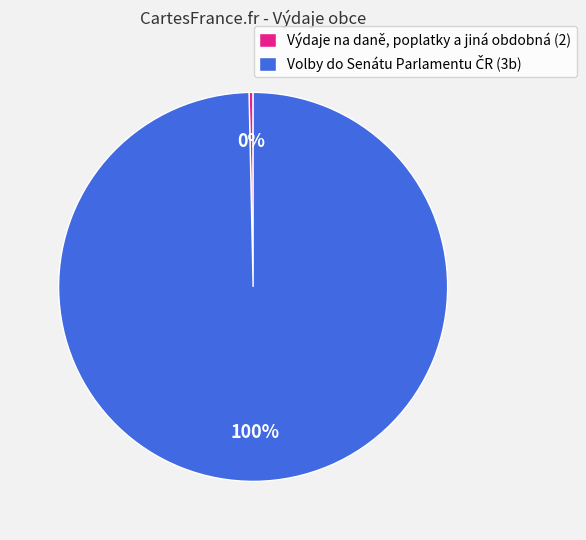

Which category has the smallest portion of the pie?

Výdaje na daně, poplatky a jiná obdobná (2)